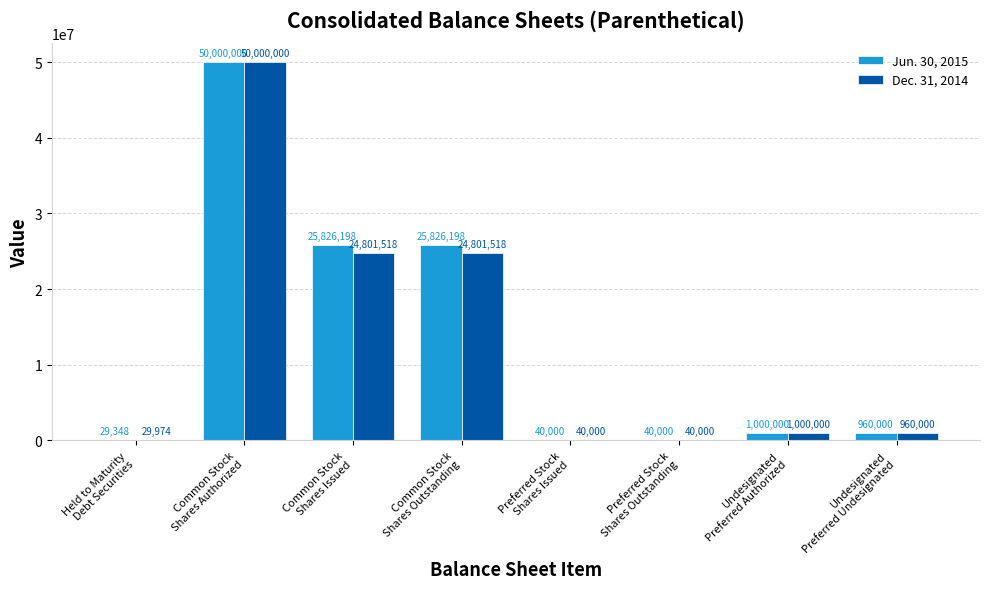

What is the maximum value shown in the chart?

50000000